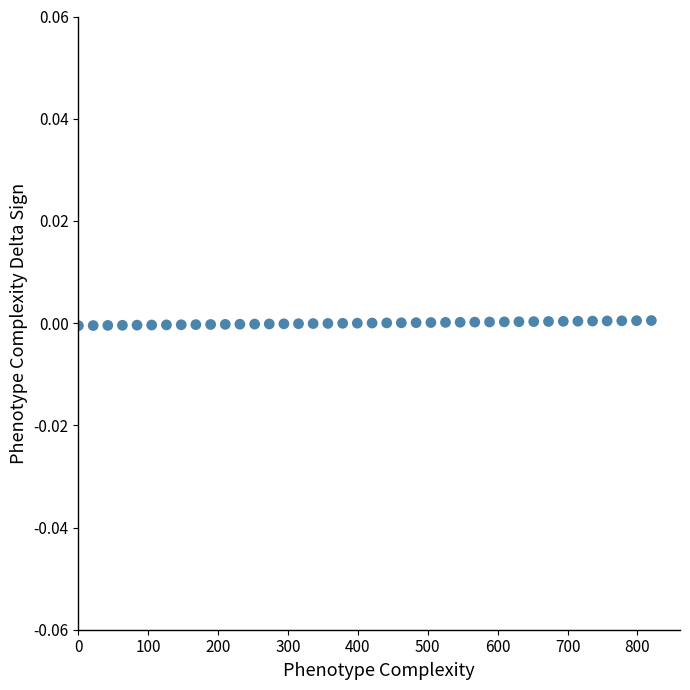

What is the range of X values (max minus min)?

820.0